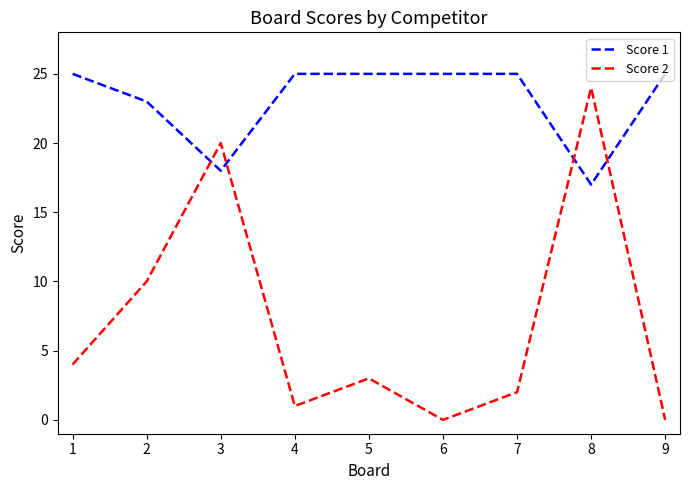

Reading left to right, extract all data points from this chart.

Score 1: 25	23	18	25	25	25	25	17	25
Score 2: 4	10	20	1	3	0	2	24	0